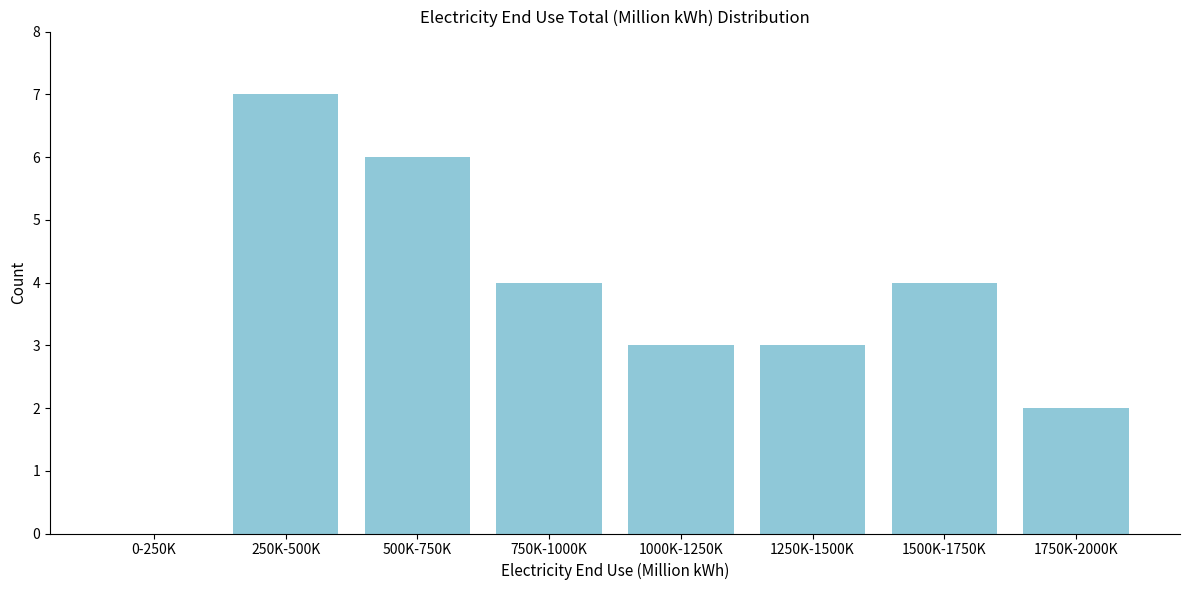

Reading left to right, what are all the values shown in this chart?

0-250K=0	250K-500K=7	500K-750K=6	750K-1000K=4	1000K-1250K=3	1250K-1500K=3	1500K-1750K=4	1750K-2000K=2